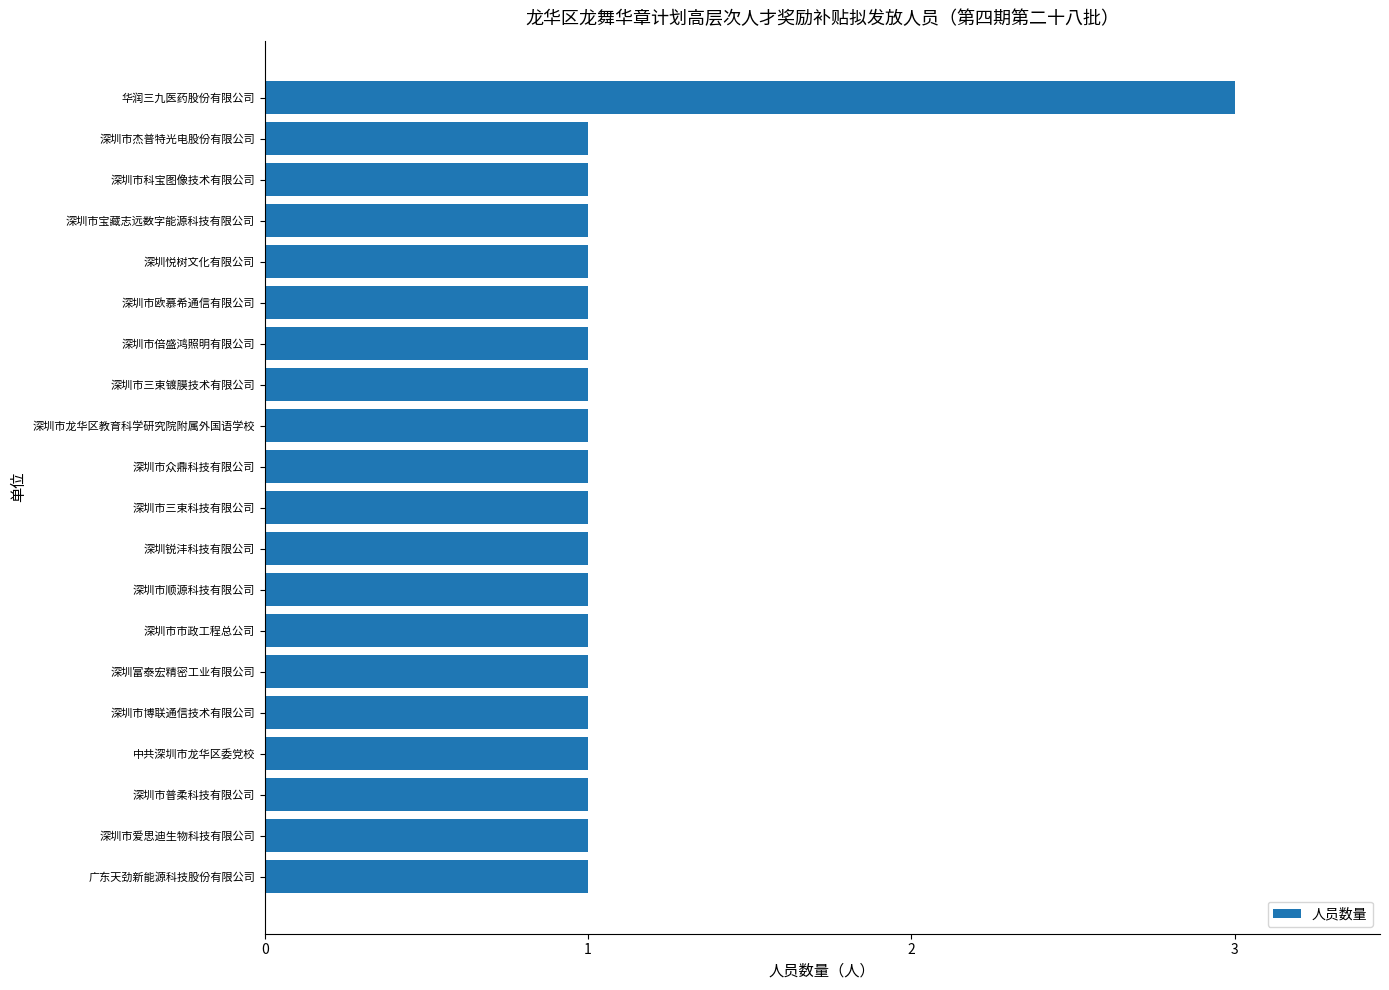

Reading bottom to top, what are all the values shown in this chart?

1	1	1	1	1	1	1	1	1	1	1	1	1	1	1	1	1	1	1	3